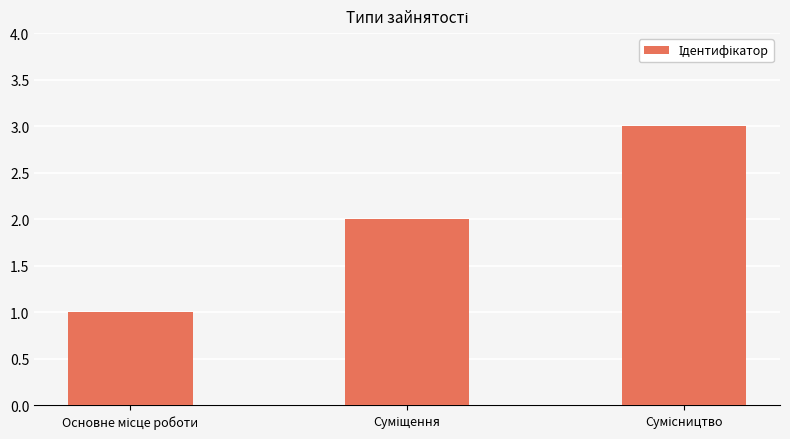

What is the sum of all values?

6